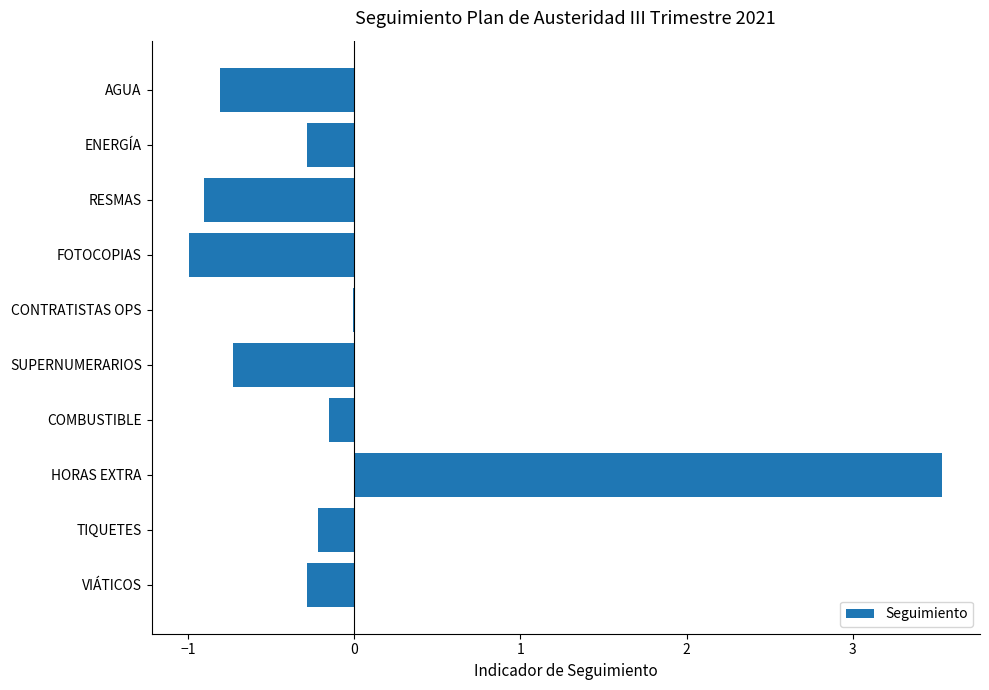

What is the greatest value displayed?

3.5